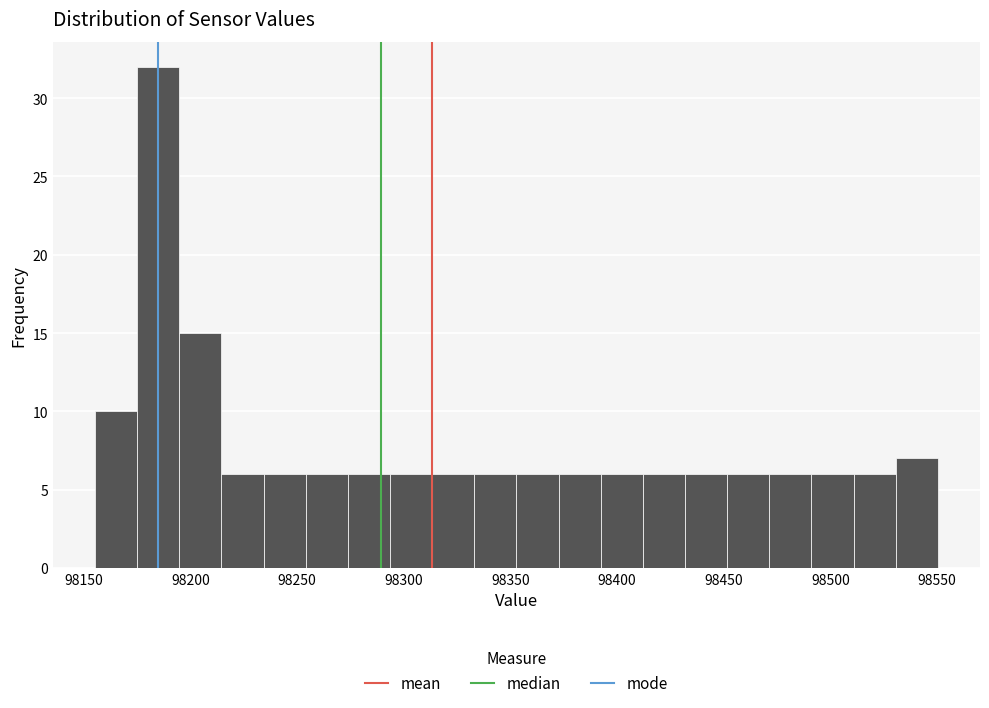

Around what value on the x-axis is the tallest bar? Give the approximate position of its centre, as read against the axis.

98185